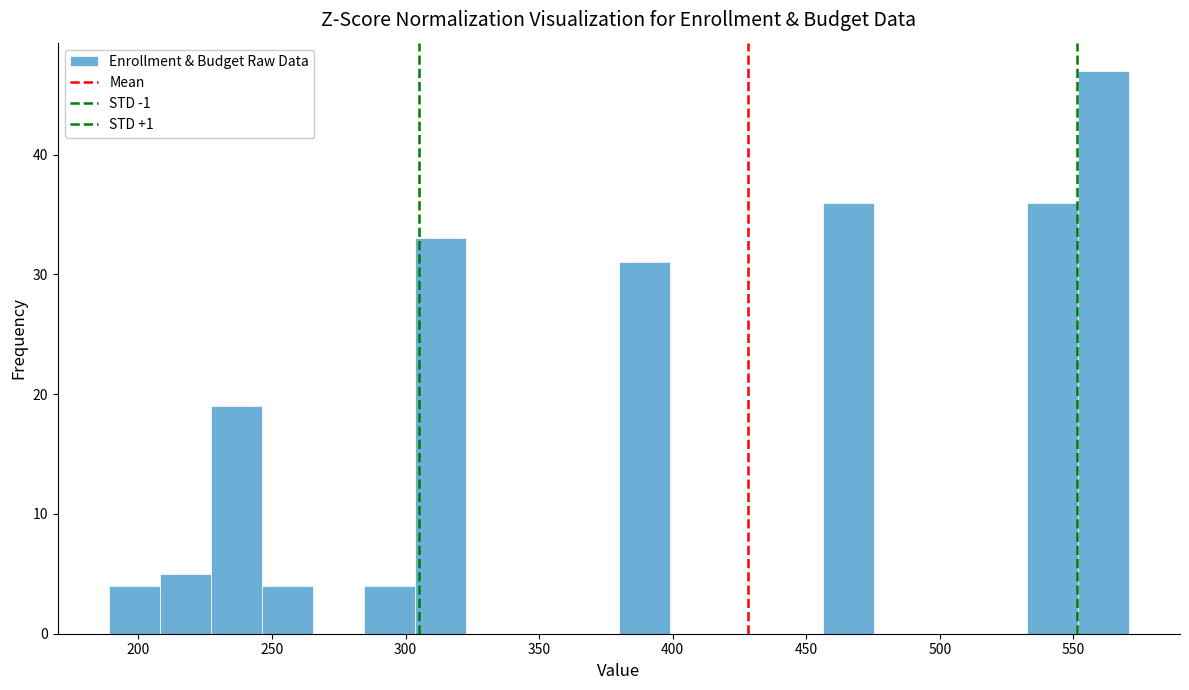

Read against the x-axis, roughly where is the centre of the tallest bar?

560